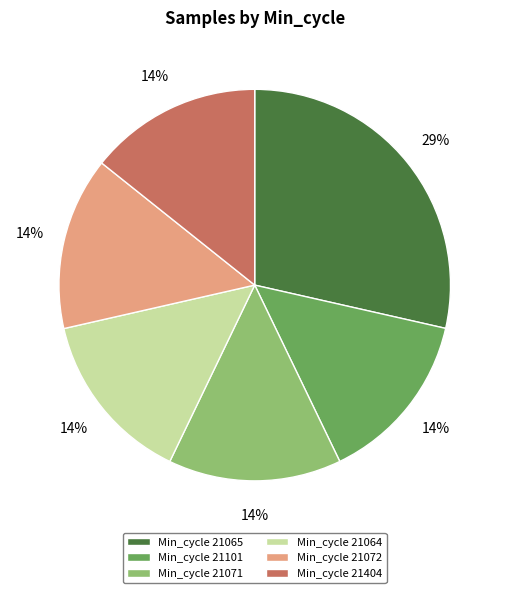

Is there a majority slice in this chart?

No